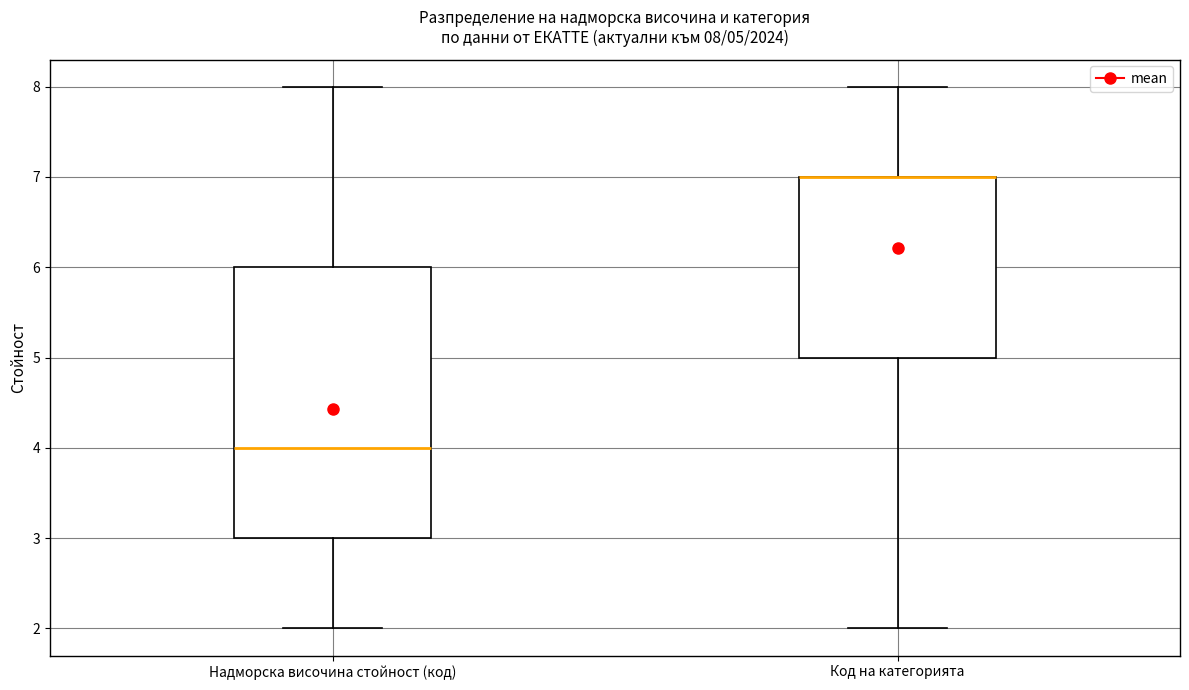

Which box is the tallest, from its lower edge to its upper edge?

Надморска височина стойност (код)